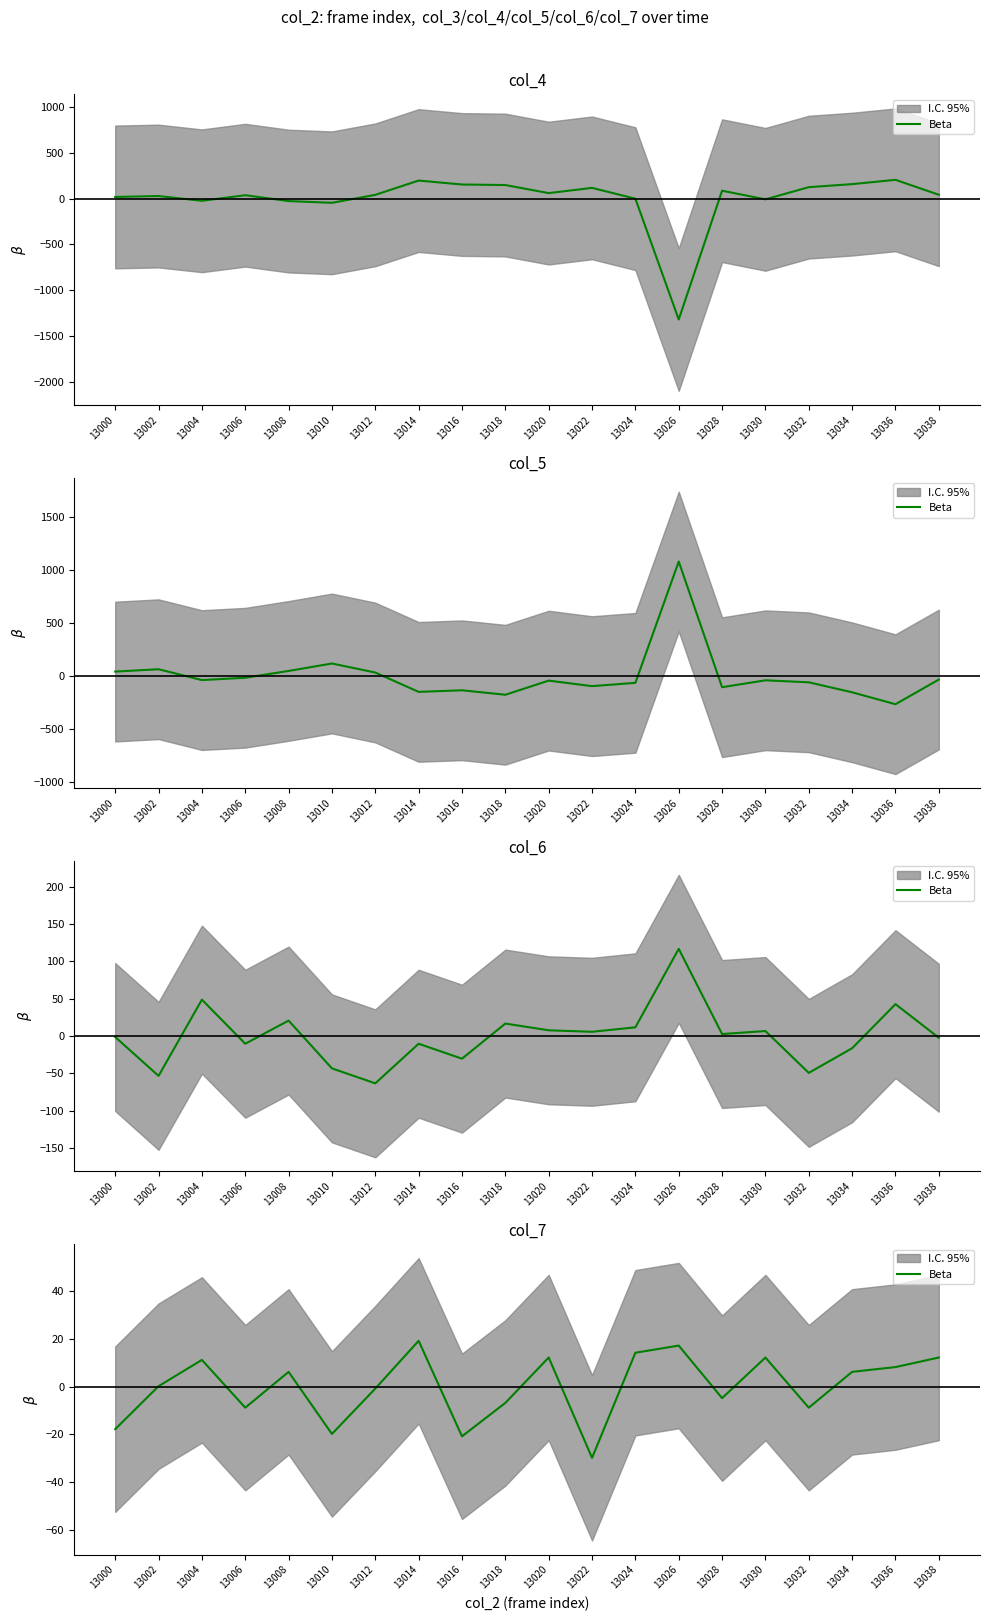

True or false: the data shows 8.1 at 13026.

False